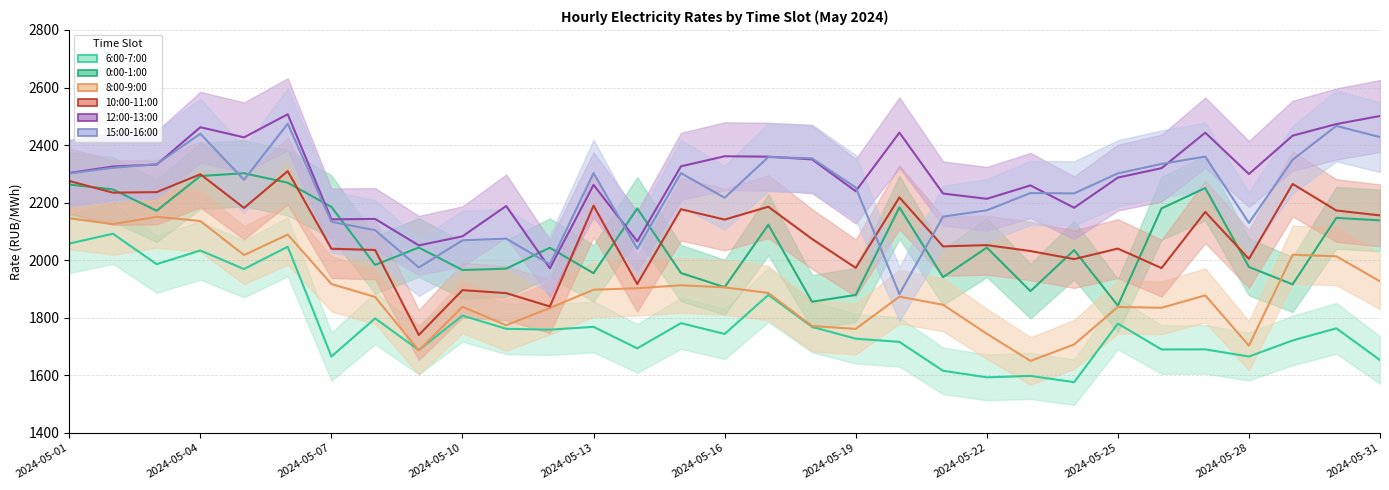

True or false: 6:00-7:00 and 15:00-16:00 intersect in this chart.

False